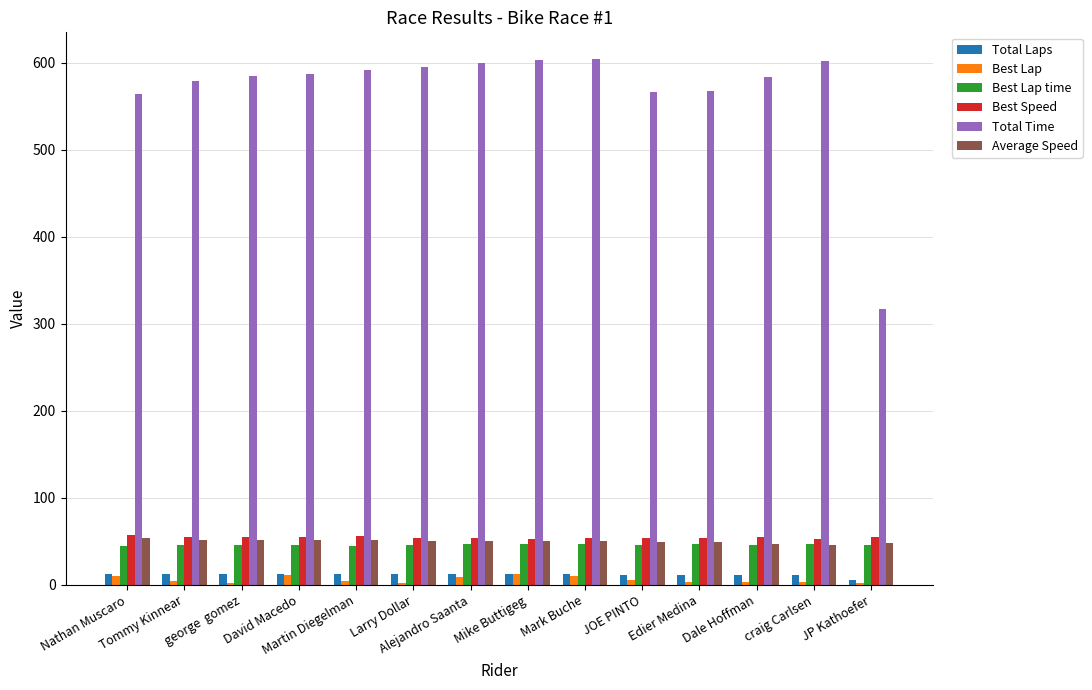

Are the bars horizontal?

No